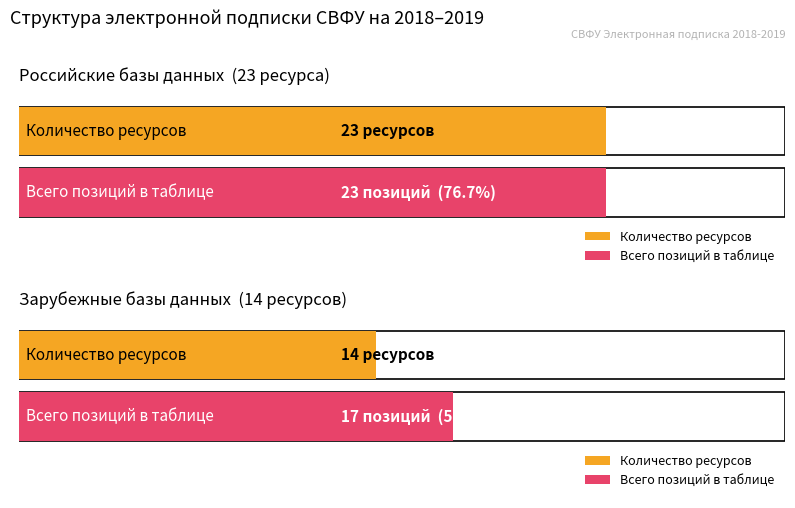

Between Российские базы данных and Зарубежные базы данных, which is larger?

Российские базы данных